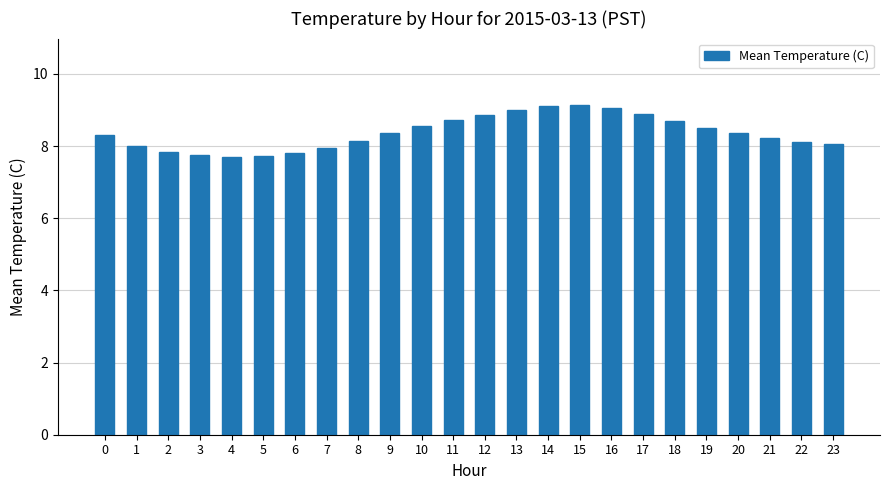

Count the number of data series in this chart.

1